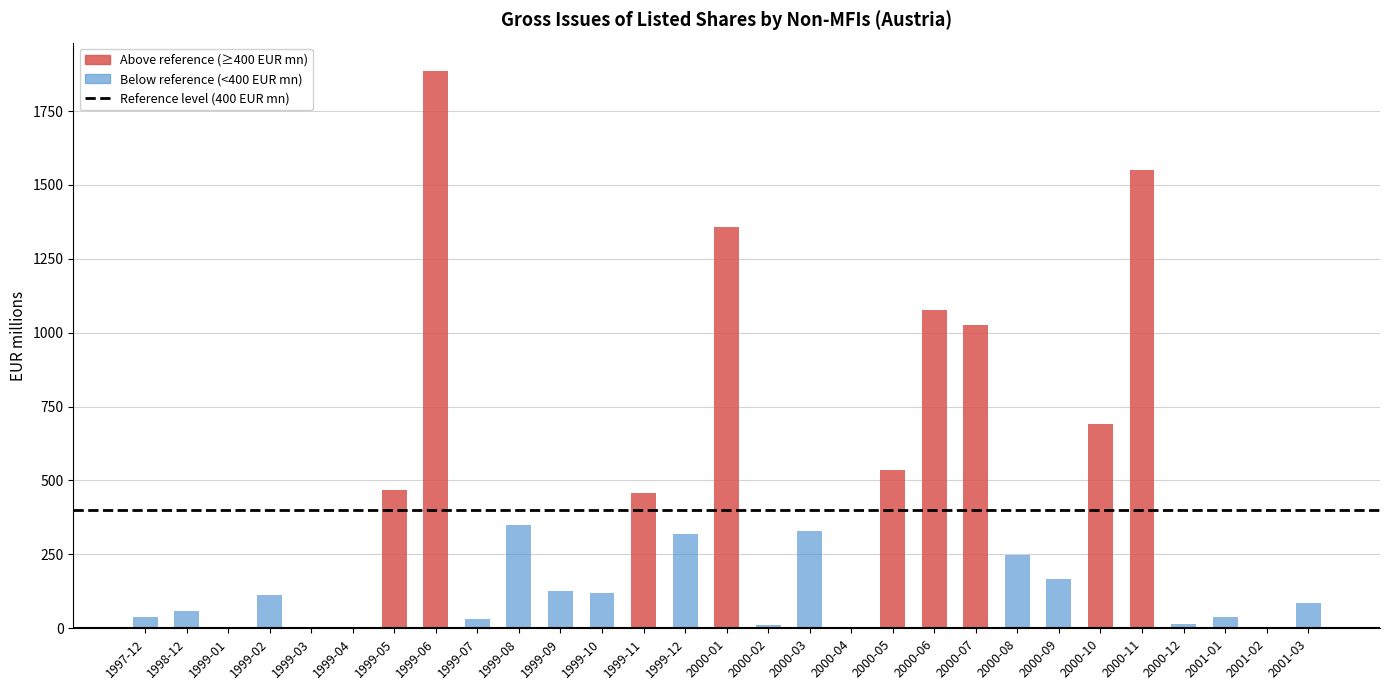

What is the maximum value shown in the chart?

1887